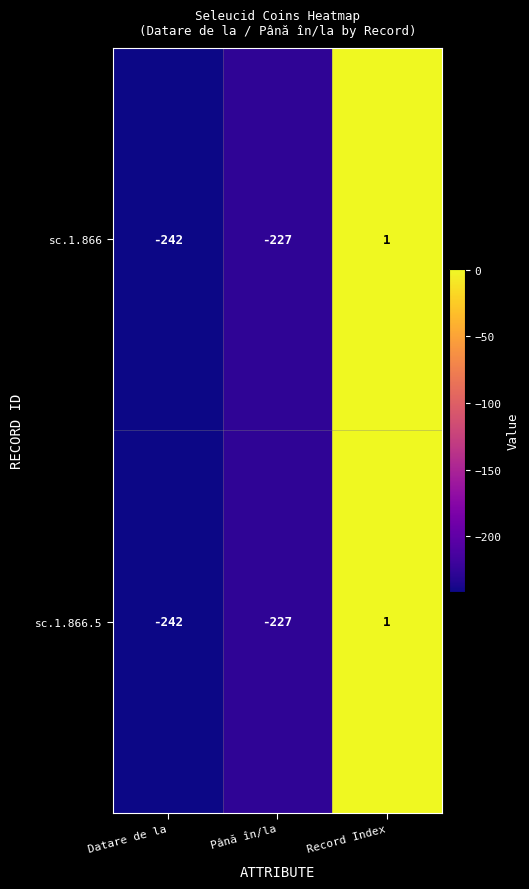

The value of sc.1.866.5 at Record Index is 1. True or false?

True